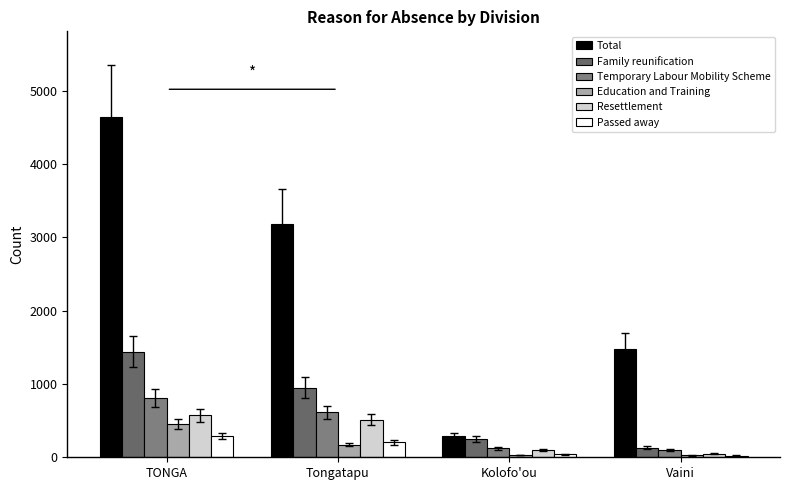

Reading right to left, extract all data points from this chart.

Total: 1471	287	3178	4649
Family reunification: 131	248	950	1442
Temporary Labour Mobility Scheme: 103	122	614	812
Education and Training: 28	29	174	450
Resettlement: 48	95	515	573
Passed away: 22	44	204	287